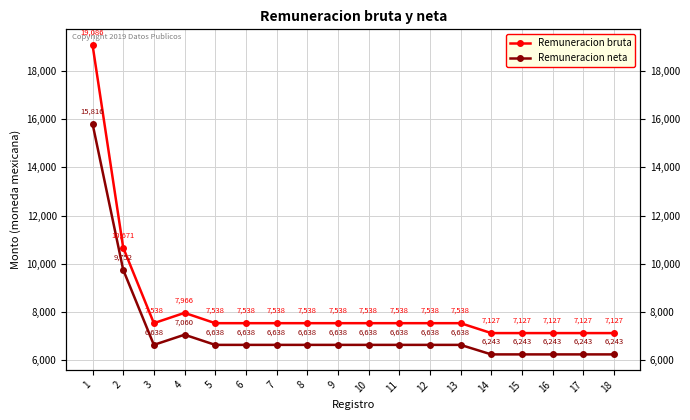

Which series has the largest range (max minus min)?

Remuneracion bruta